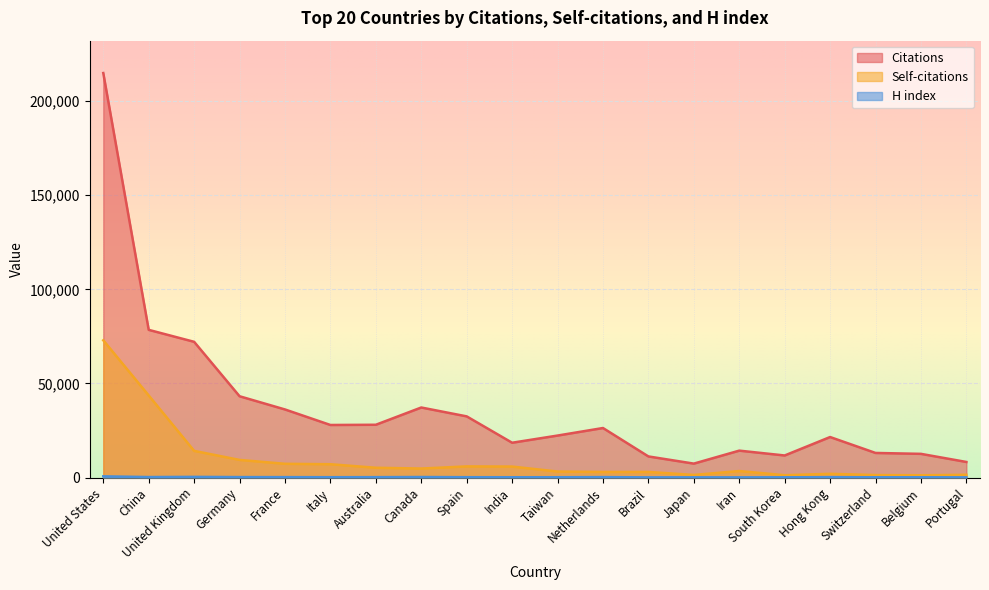

True or false: Citations has more than 0 interior local peaks.

True